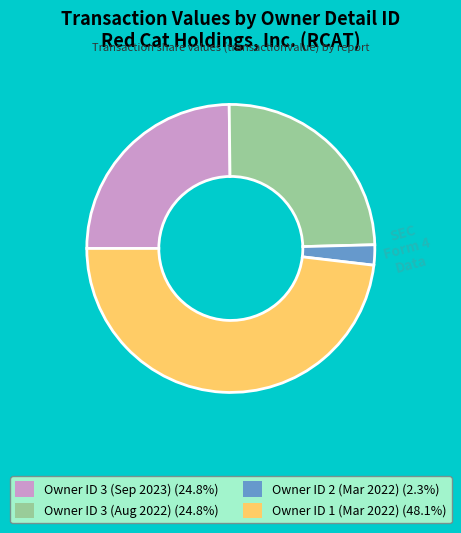

Is there any slice that represents more than half of the pie?

No